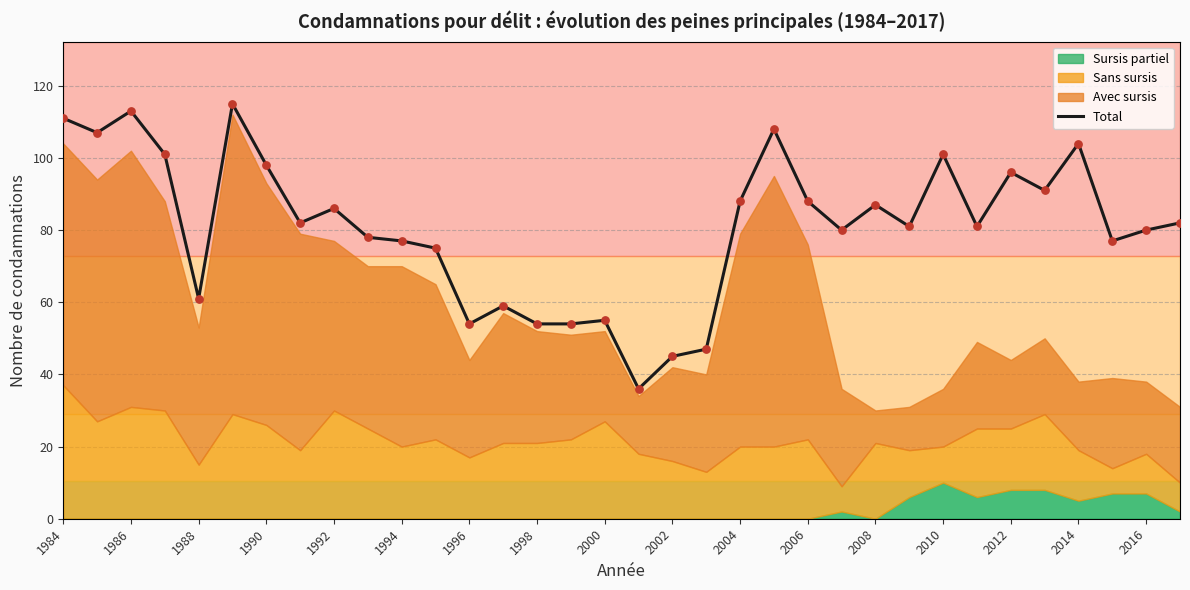

The Total series shows 55 at 2000. True or false?

True